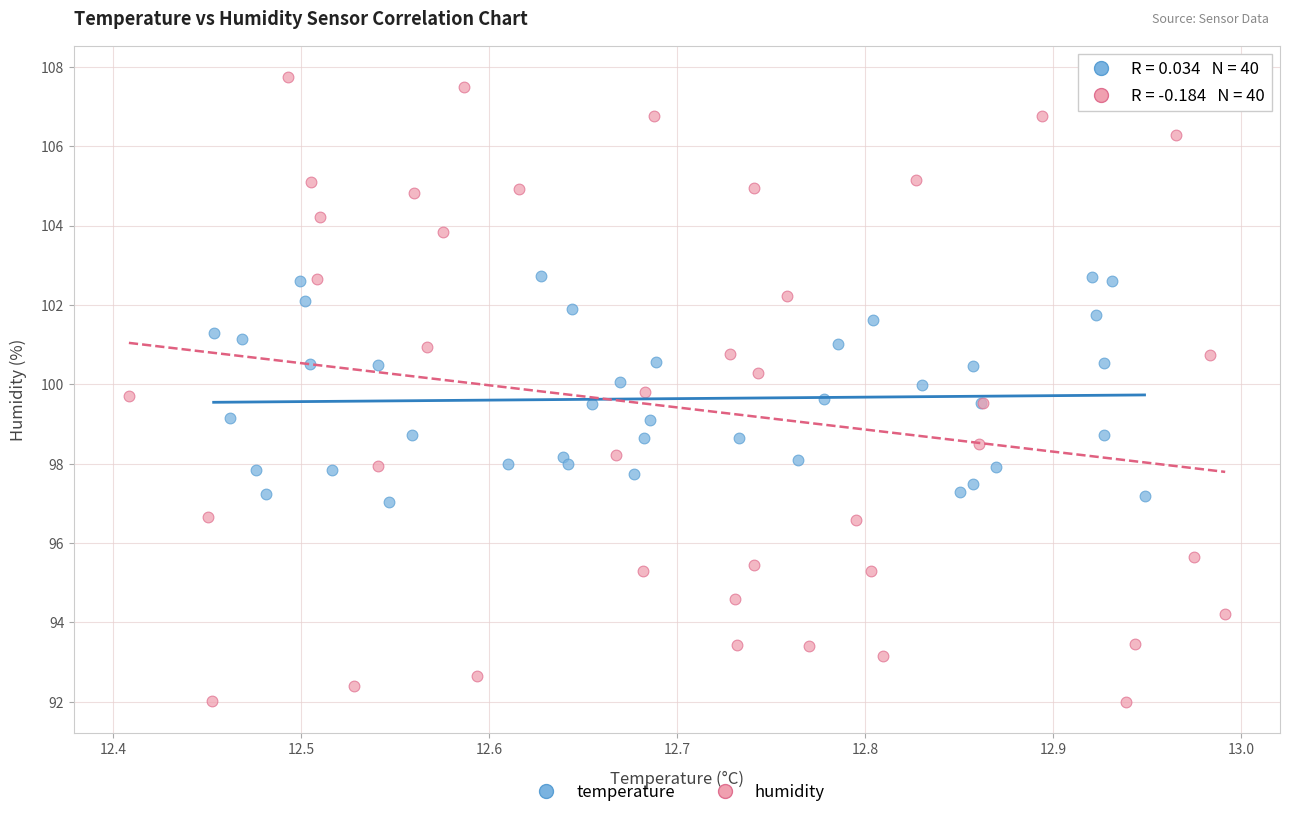

Which series has the widest spread of Y values?

humidity